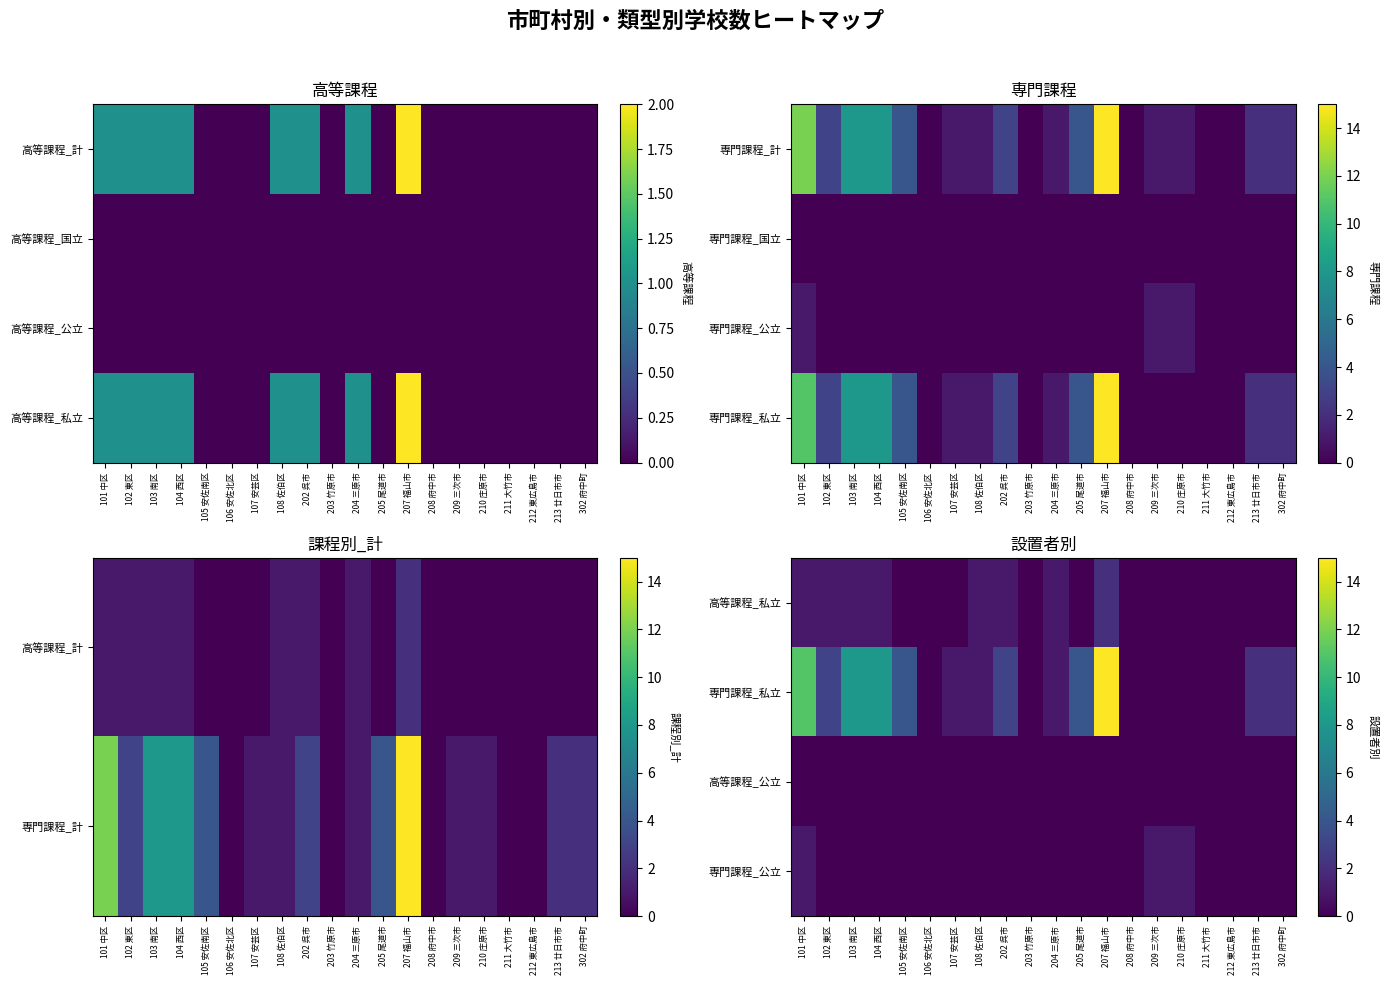

Is it true that 高等課程_私立 equals 1 at 207 福山市?

False